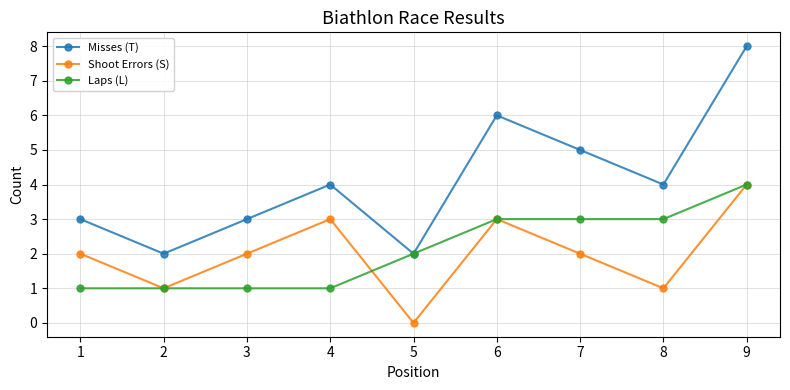

The Shoot Errors (S) series shows 2 at 1. True or false?

True